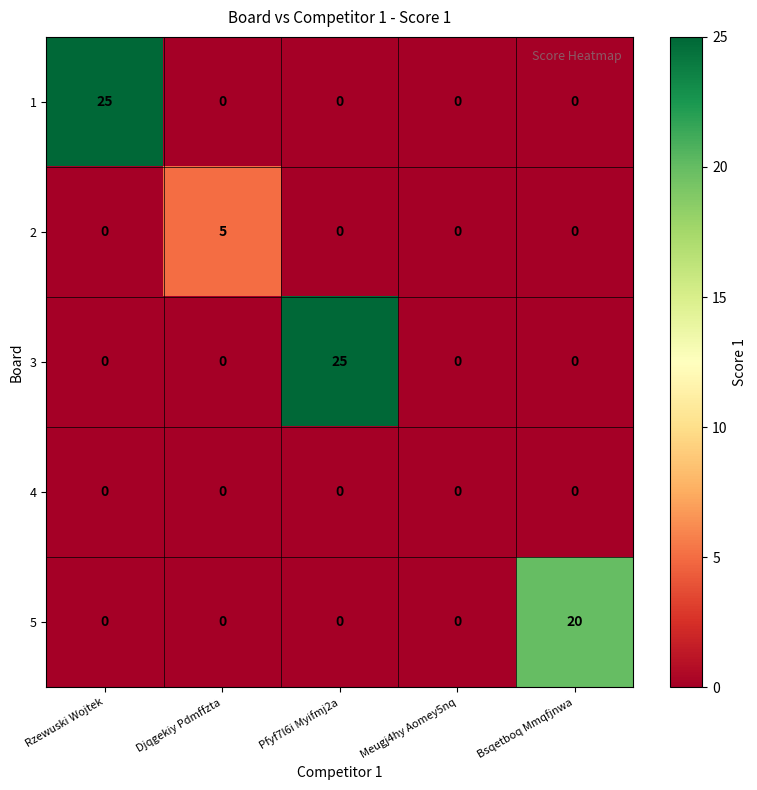

What is the greatest value displayed?

25